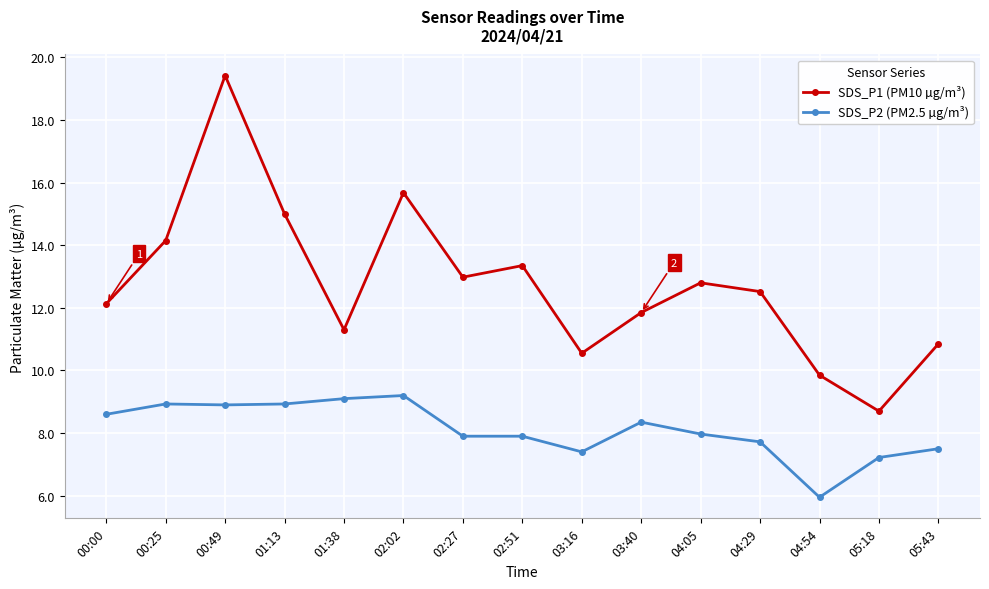

What is the approximate value of SDS_P1 (PM10 µg/m³) at 00:49?

19.4